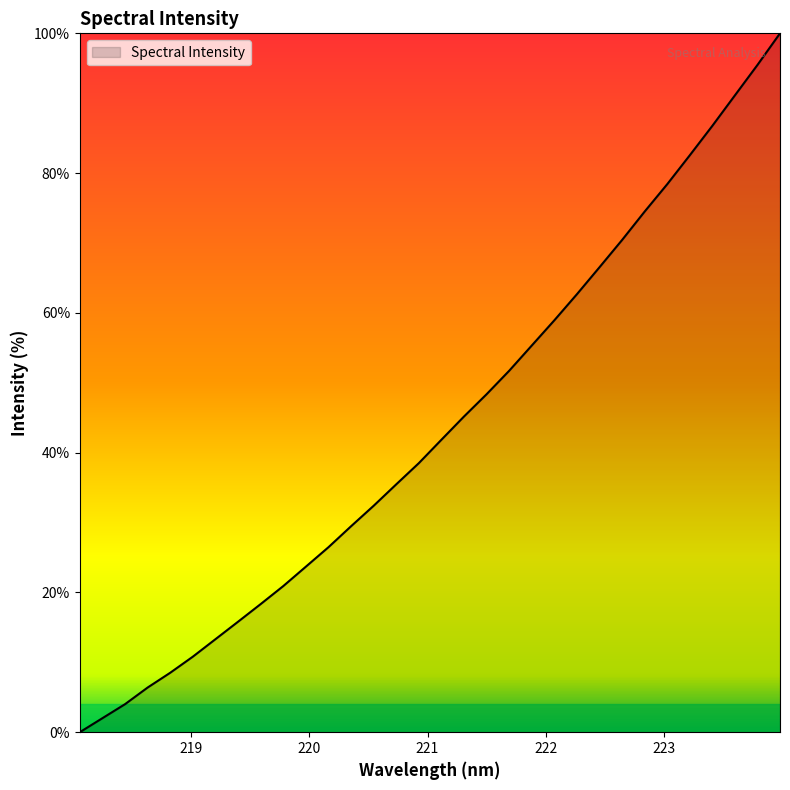

What is the greatest value displayed?

100.0